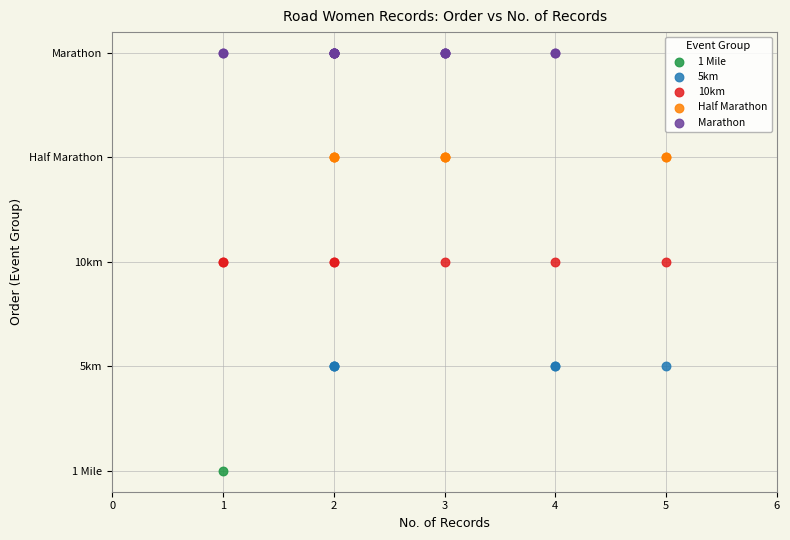

What are all the series names shown in the legend?

1 Mile, 5km, 10km, Half Marathon, Marathon